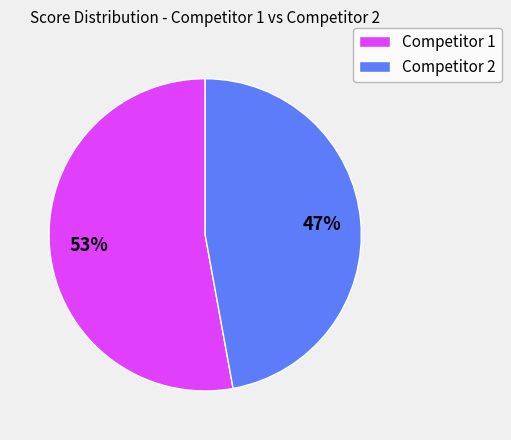

To the nearest percent, what is the difference between the largest and smallest slice percentages?

6%